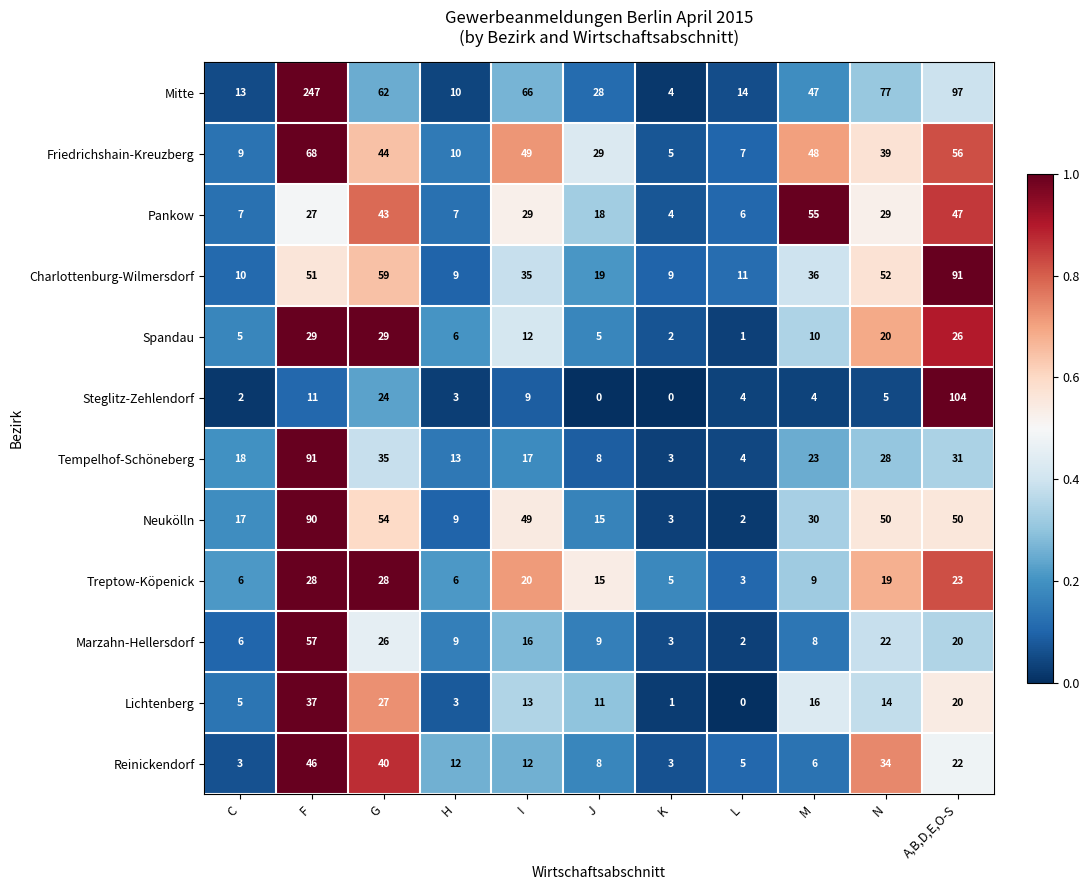

Is it true that Neukölln equals 90 at F?

True